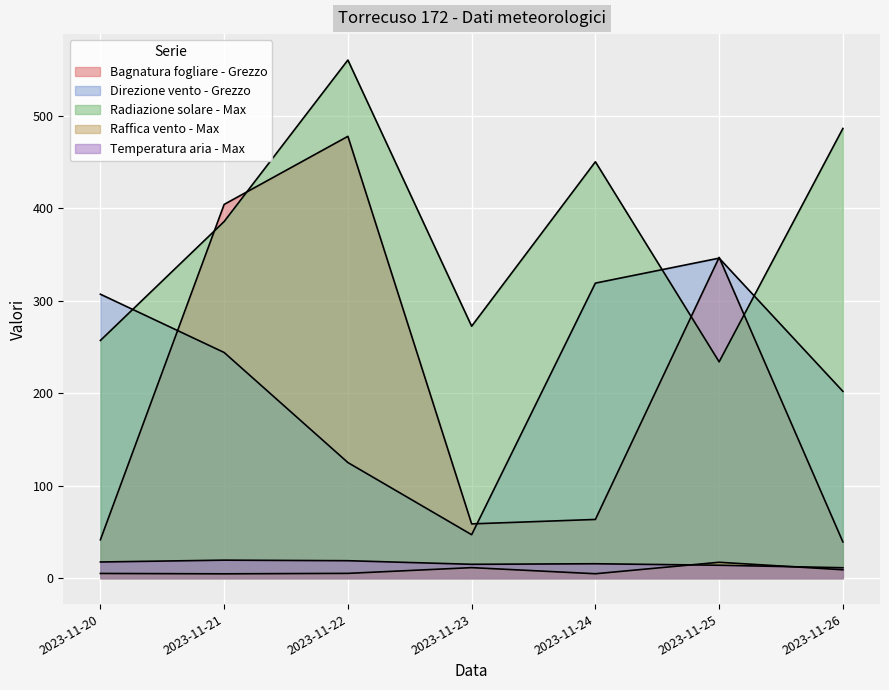

What is the spread (max minus min) of values at 2023-11-22?

555.0